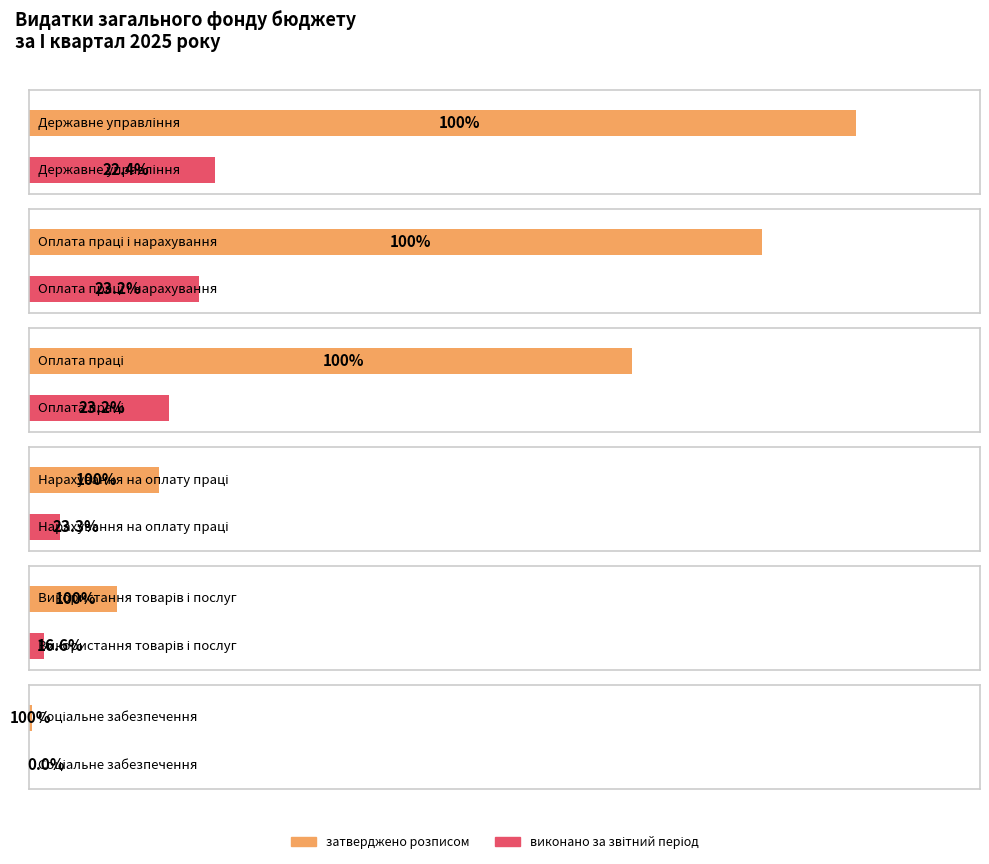

What is the label of the 5th bar from the left?

Використання товарів і послуг